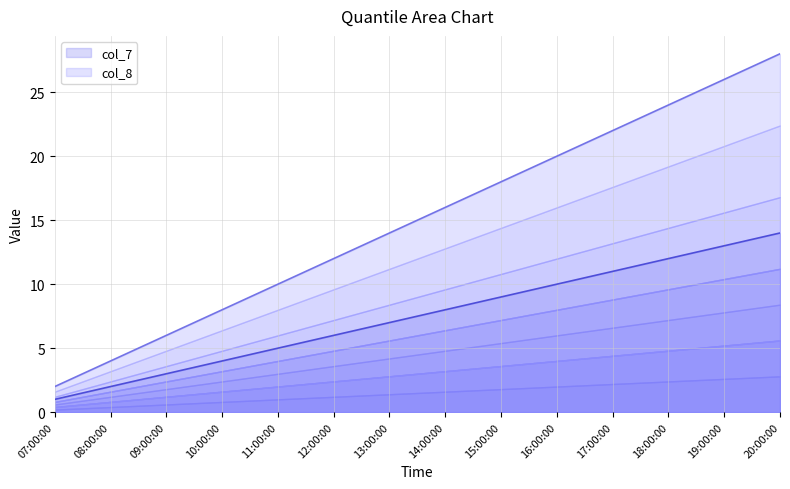

What is the total value across all series at 09:00:00?

9